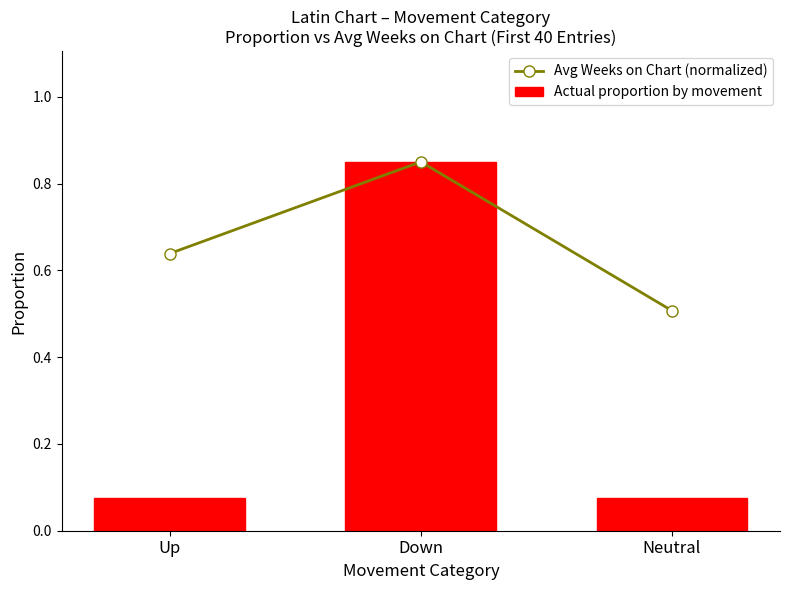

Which label corresponds to the smallest value in the chart?

Up